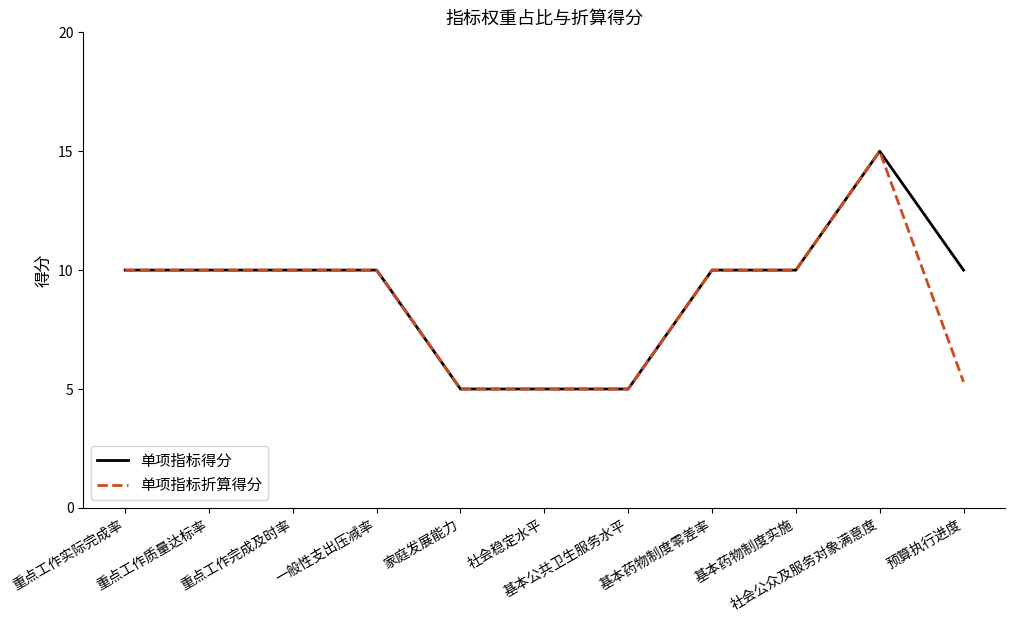

At which category is the sum across all series the highest?

社会公众及服务对象满意度